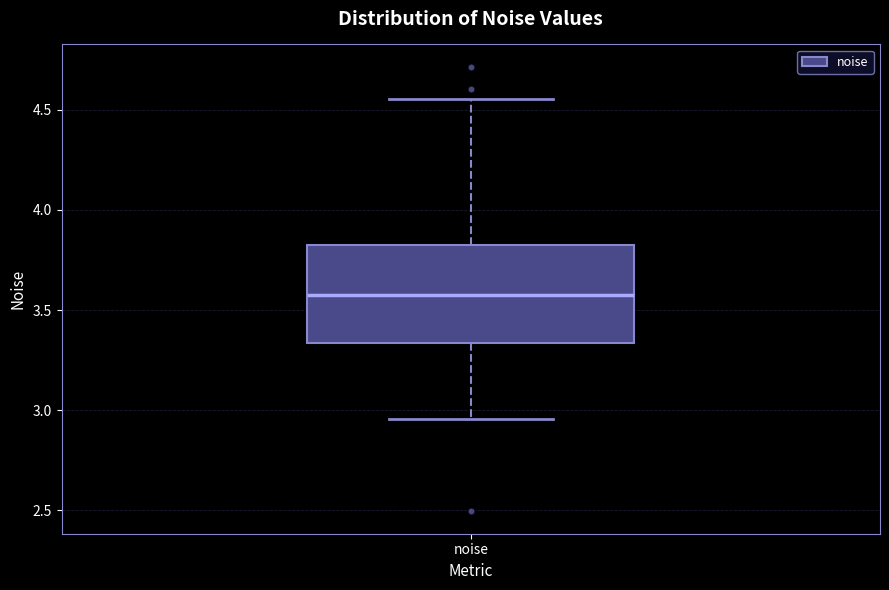

Read this box plot against the y-axis: the position of the median line, the range covered by the box, and the ends of both whiskers. The values are not printed on the chart, so give them approximately, as read against the axis.

median 3.55, box 3.35 to 3.85, whiskers 2.95 to 4.55